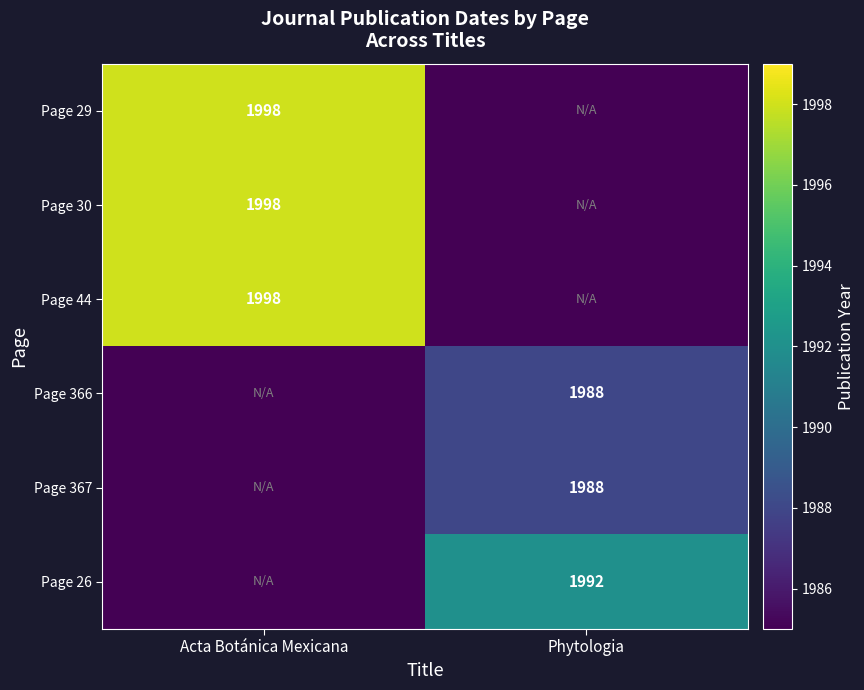

The value of Page 26 at Phytologia is 3181. True or false?

False